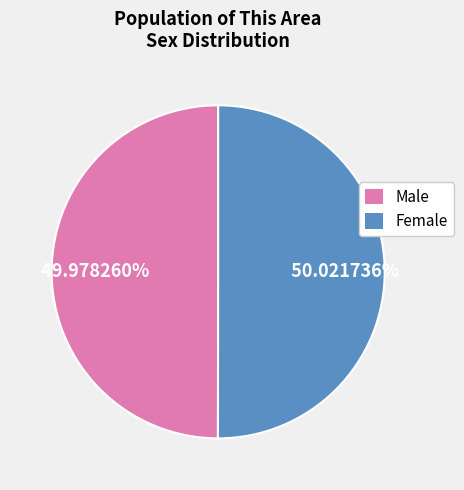

To the nearest percent, what is the average slice percentage?

50%